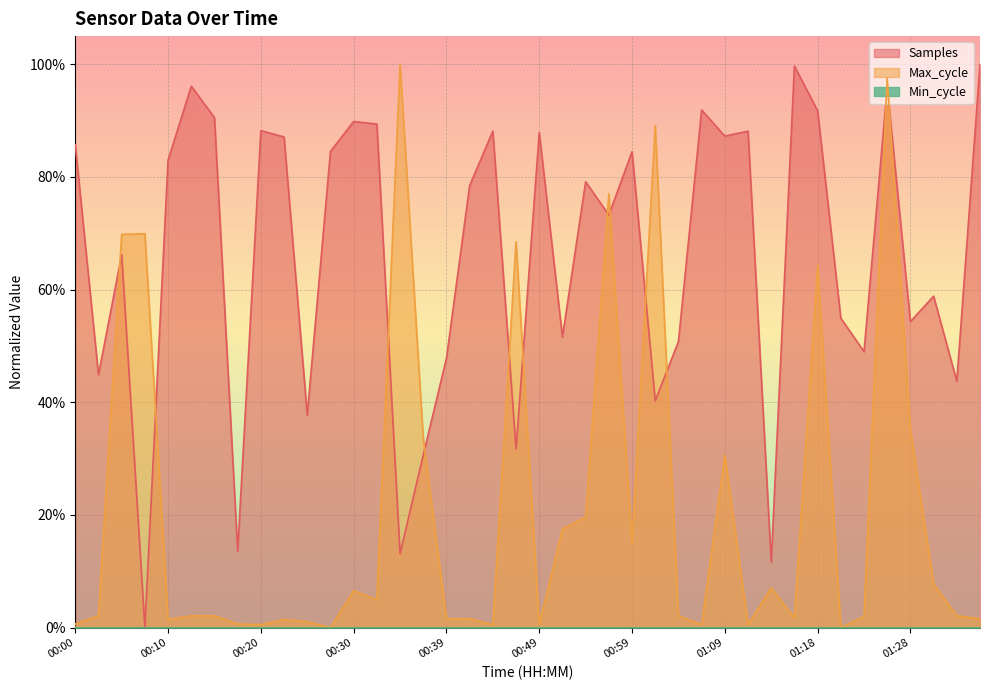

In Max_cycle, how many points are higher than both neighbors (excluding endpoints)?

11